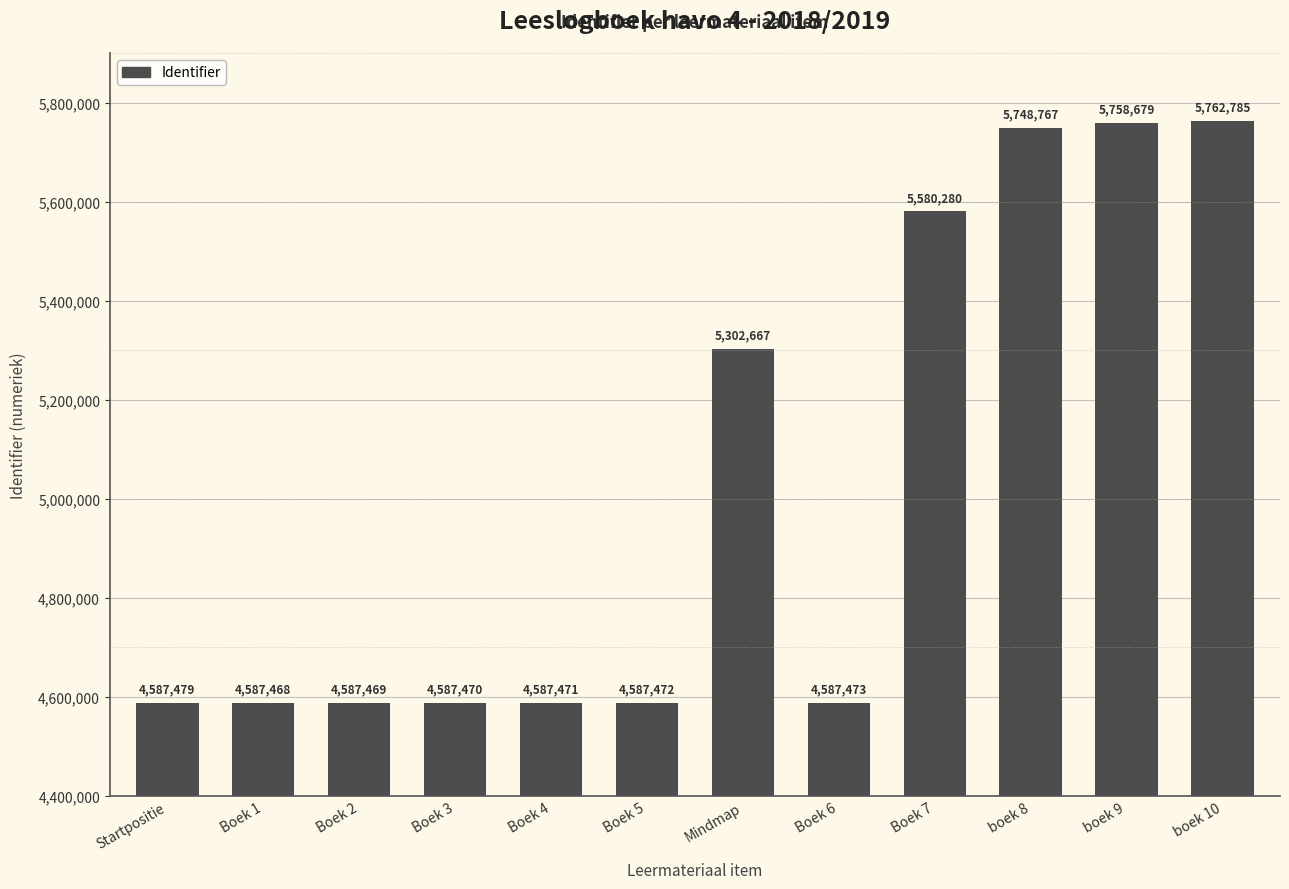

How many bars are there in total?

12